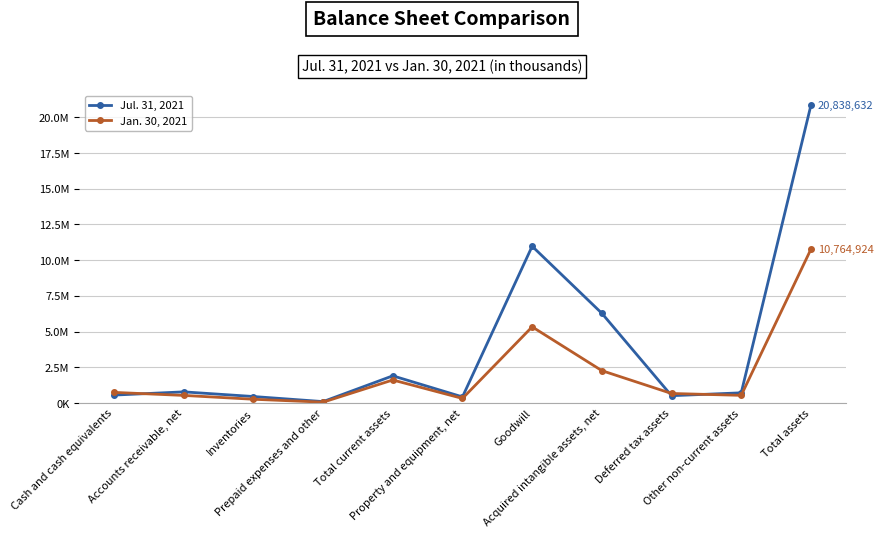

Rank the categories by Jul. 31, 2021 value from lowest to highest.

Prepaid expenses and other, Property and equipment, net, Inventories, Deferred tax assets, Cash and cash equivalents, Other non-current assets, Accounts receivable, net, Total current assets, Acquired intangible assets, net, Goodwill, Total assets